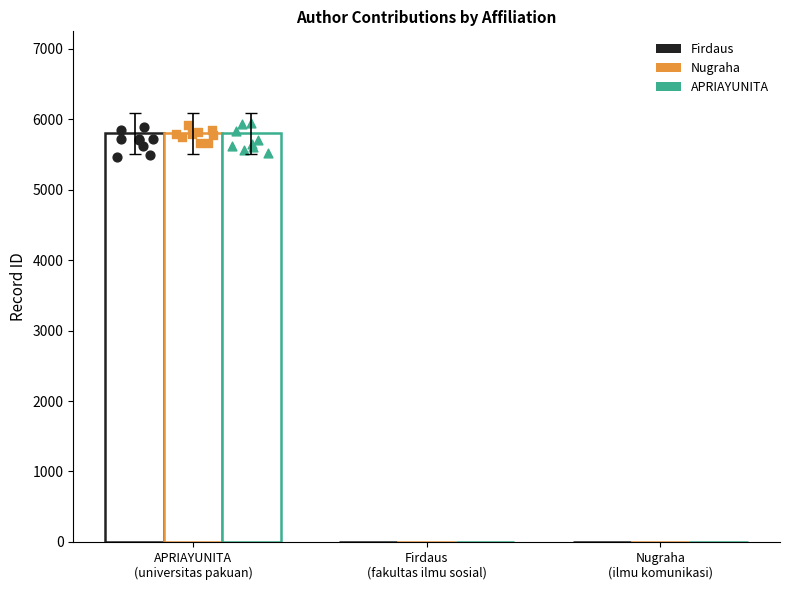

Is the value of Nugraha at Firdaus
(fakultas ilmu sosial) greater than the value of APRIAYUNITA at Firdaus
(fakultas ilmu sosial)?

No